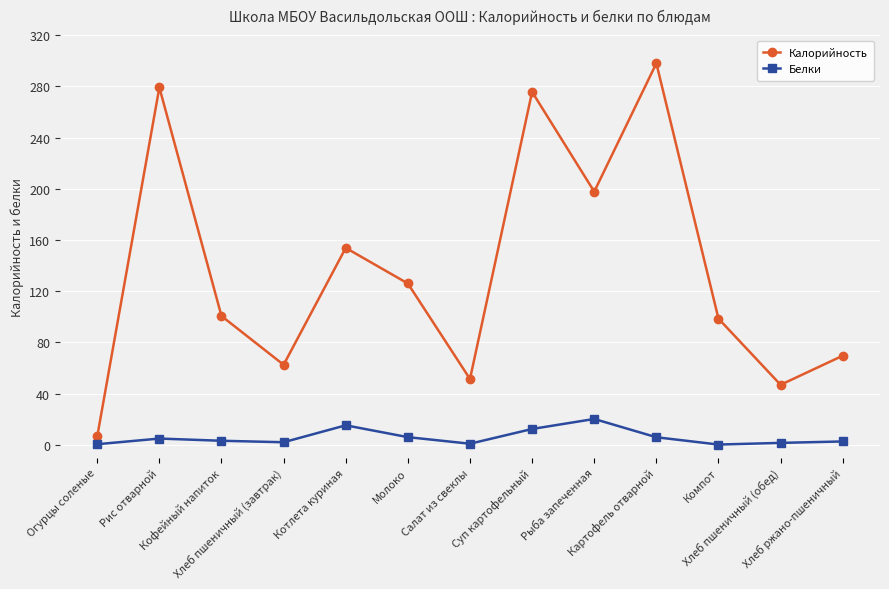

The Белки series shows 4.9 at Рис отварной. True or false?

True